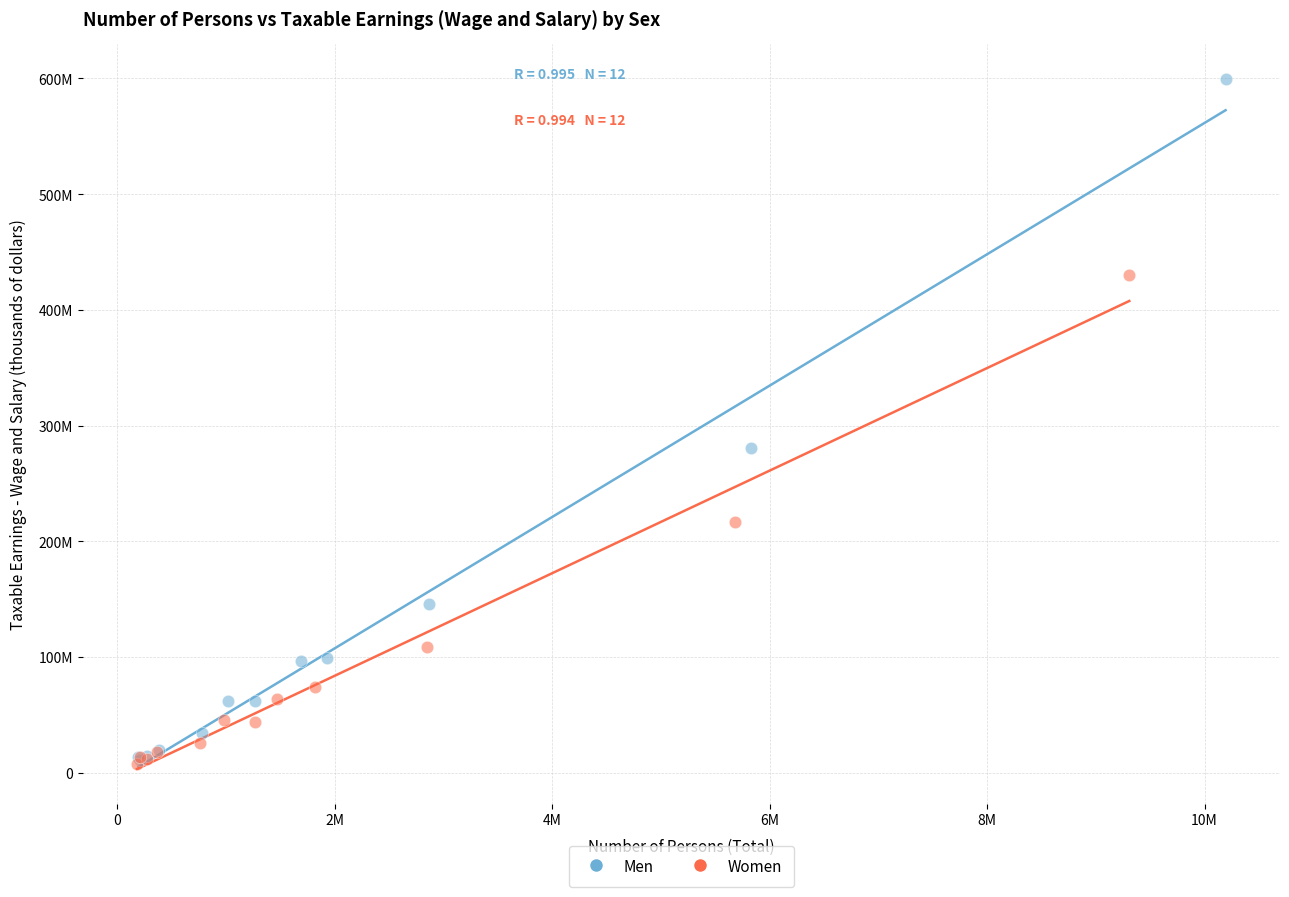

Which series contains the highest Y value?

Men